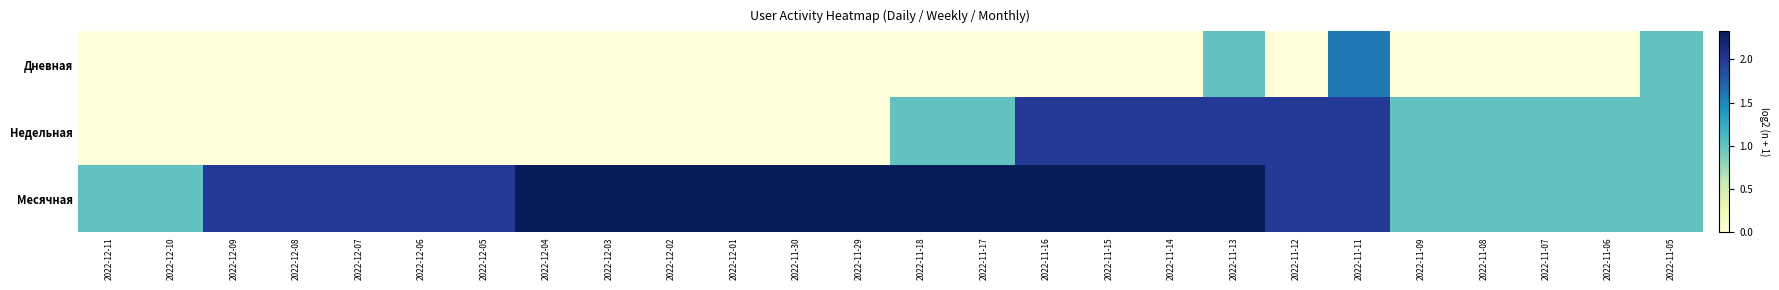

Between 2022-12-04 and 2022-11-08, which series saw the biggest shift?

Месячная